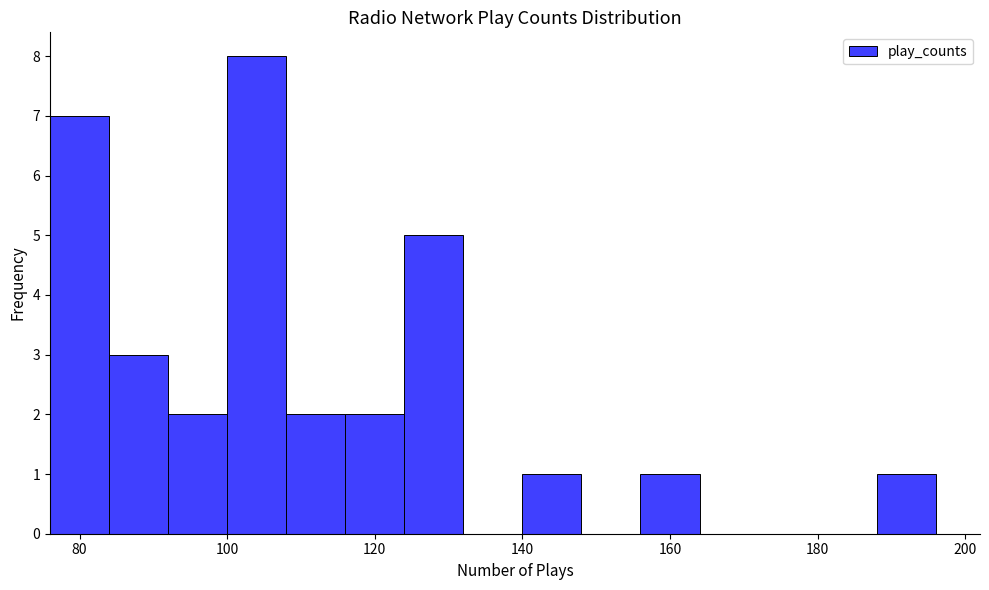

Over which range of the x-axis is the bar tallest?

100 to 108